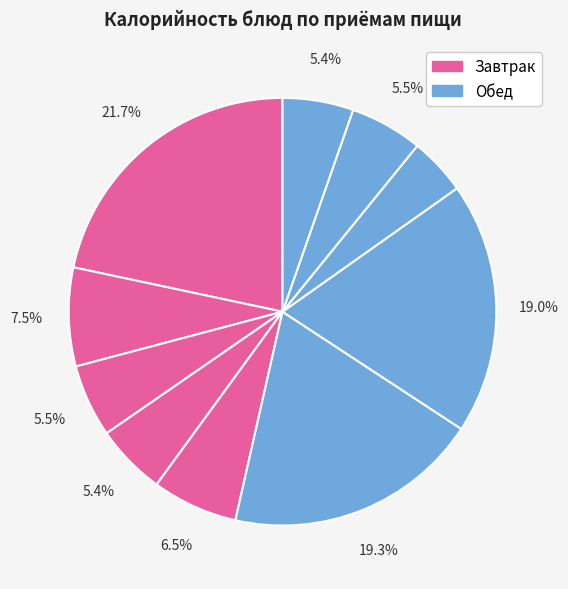

How many slices are in this pie chart?

10